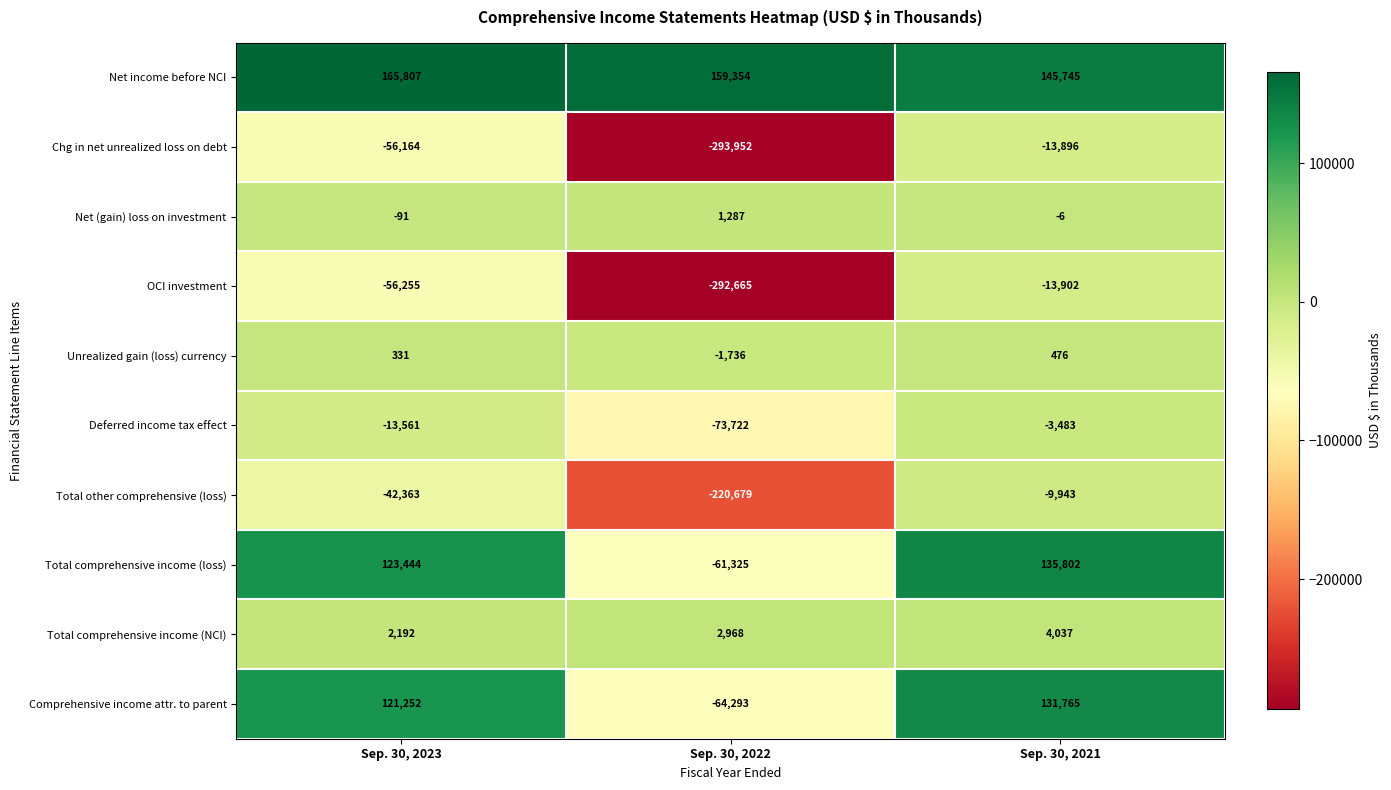

How many data points does each series have?

3